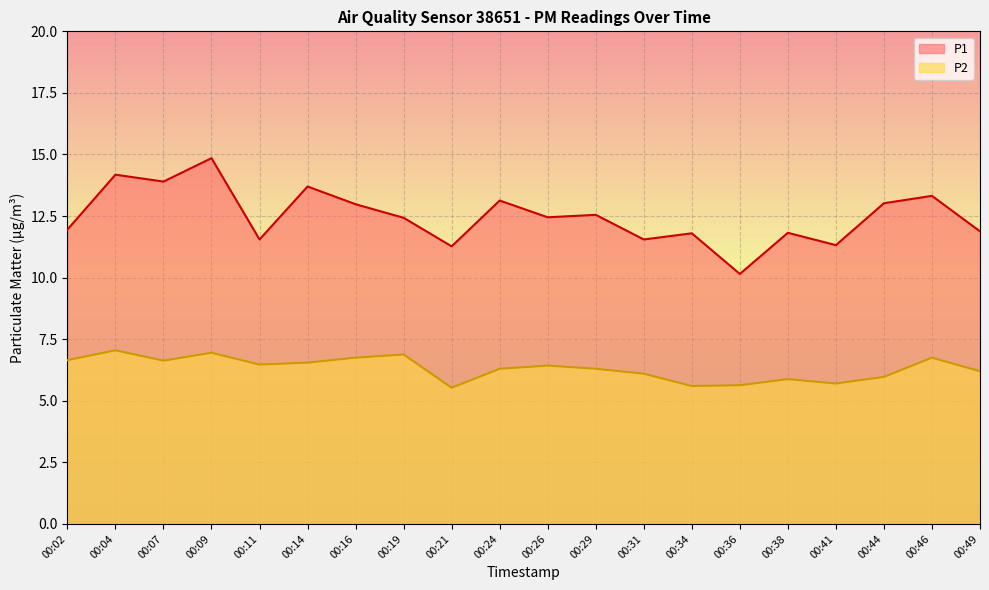

How many lines are shown in the chart?

2